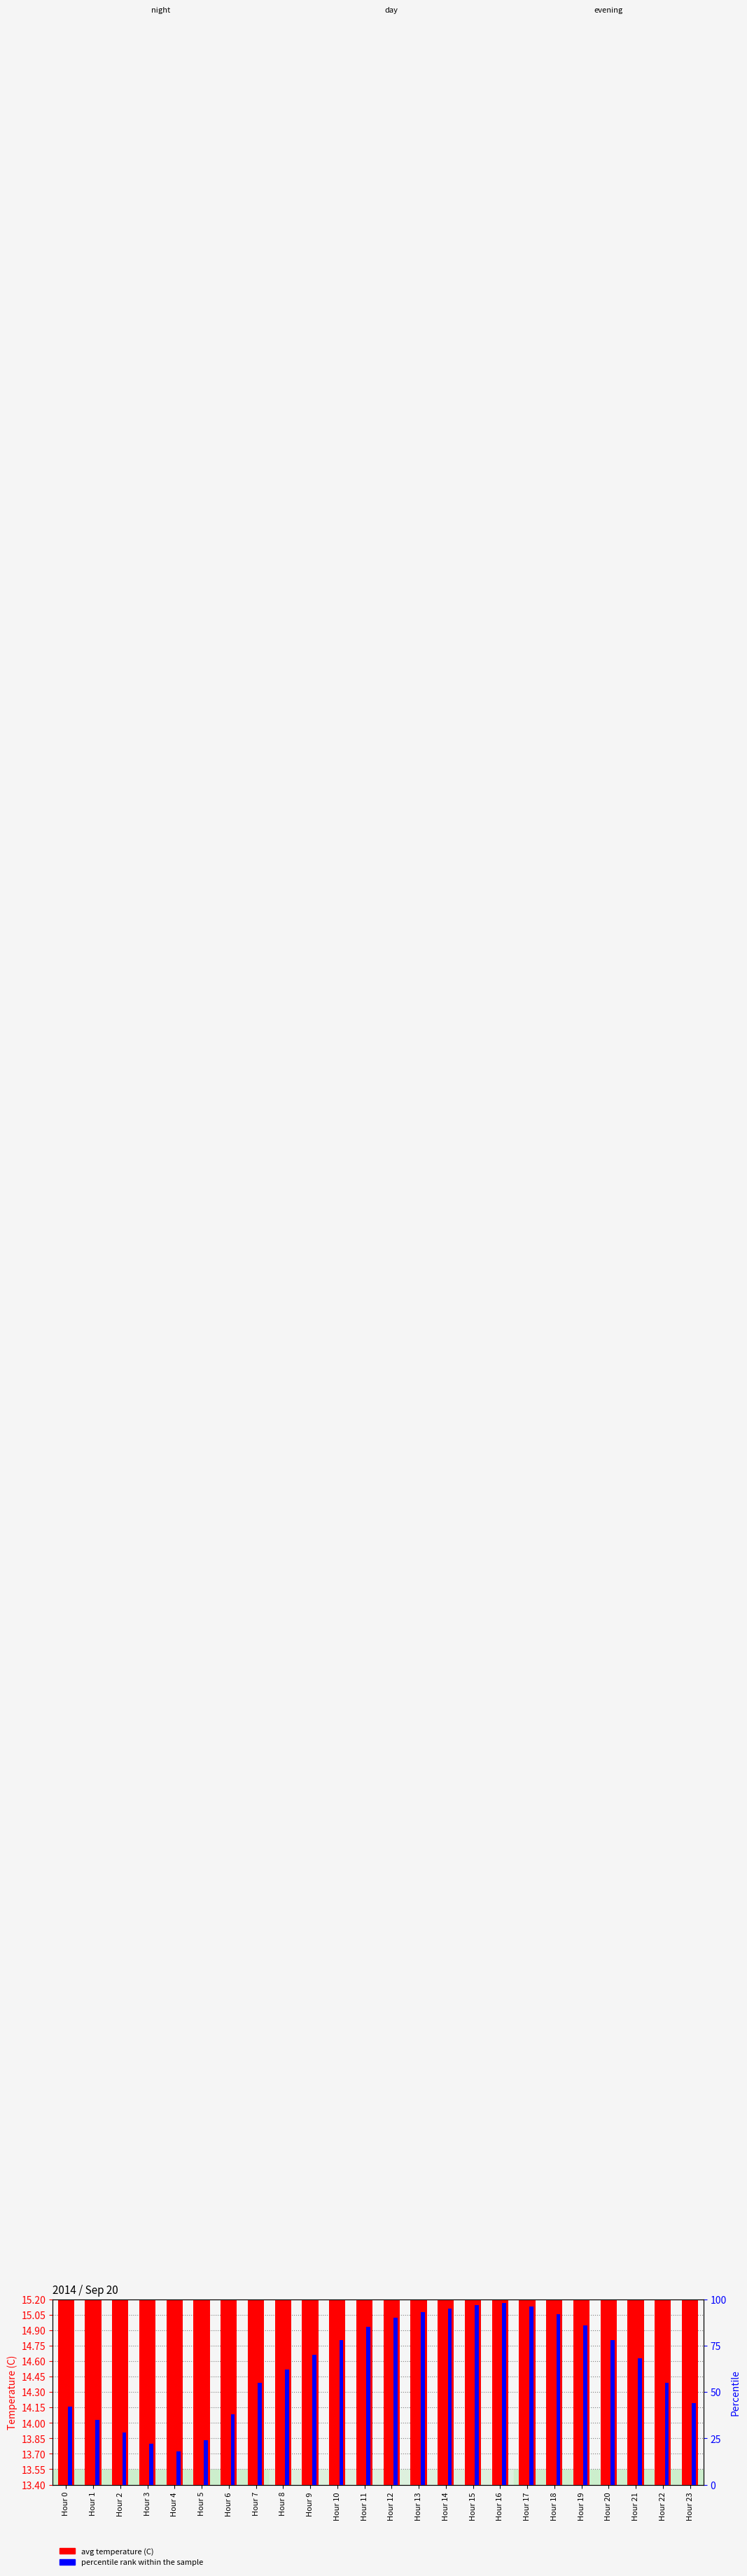

How many values in the percentile rank within the sample series are below 70?

12